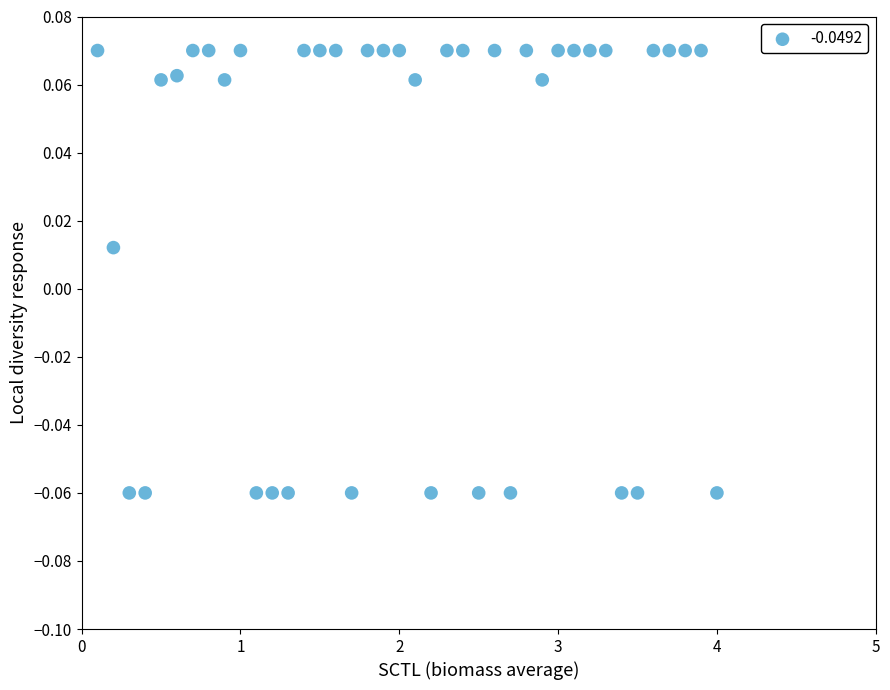

What is the range of X values (max minus min)?

3.9